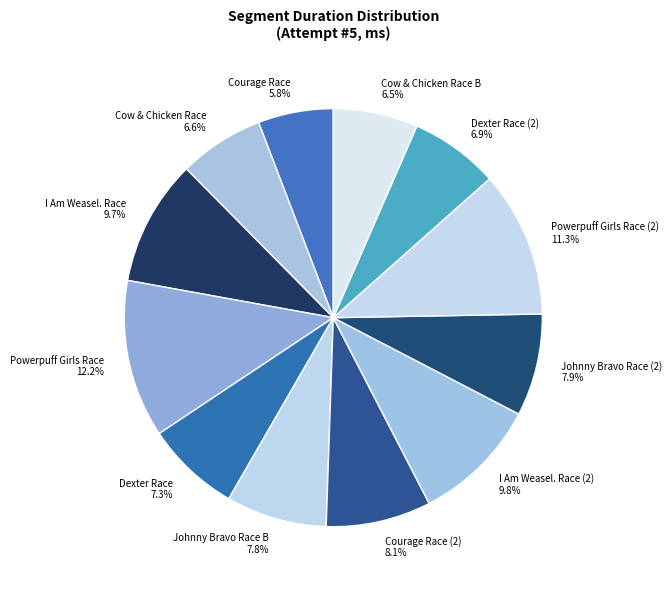

To the nearest percent, what percentage of the pie is Dexter Race?

7%